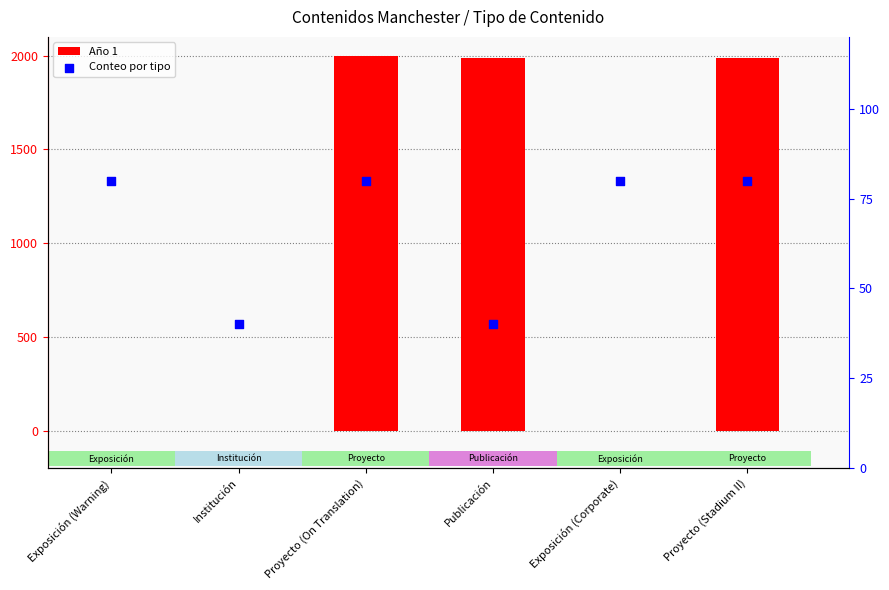

What is the total value across all series at Exposición (Warning)?

80